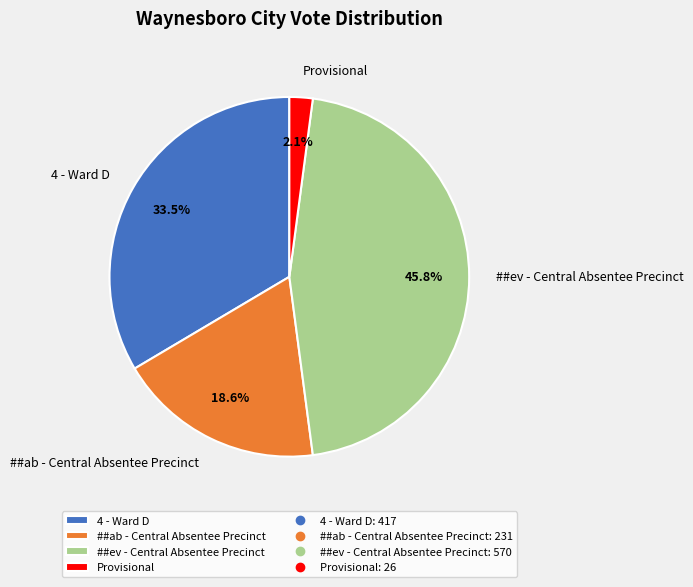

How many slices are in this pie chart?

4